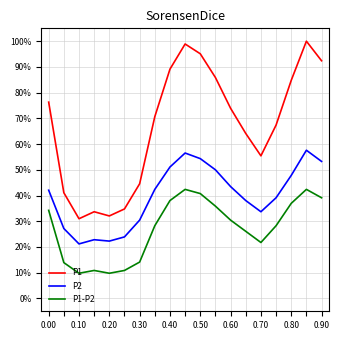

True or false: P1 and P1-P2 intersect in this chart.

False